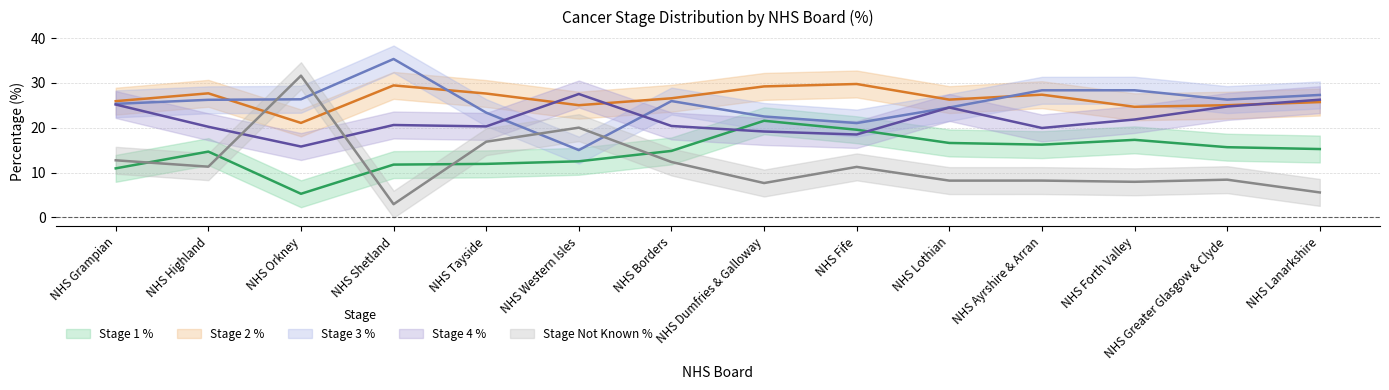

What is the label of the 7th point from the right?

NHS Dumfries & Galloway